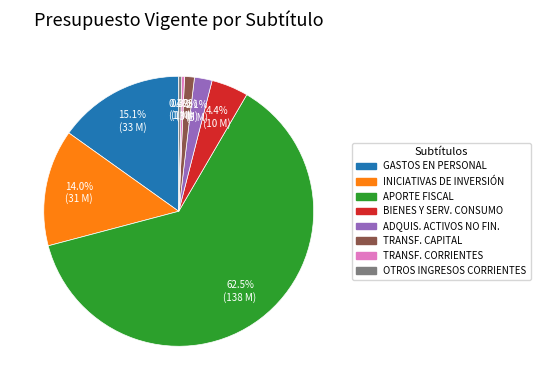

Is there any slice that represents more than half of the pie?

Yes